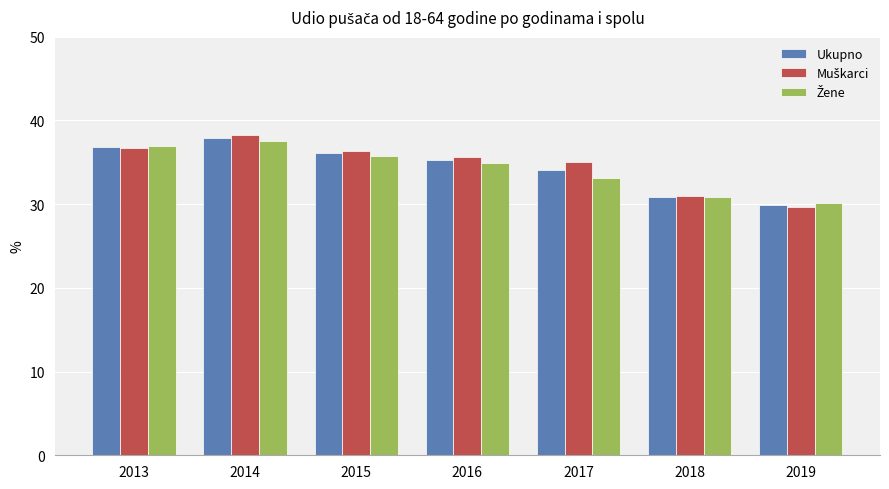

What is the total value across all series at 2019?

89.7